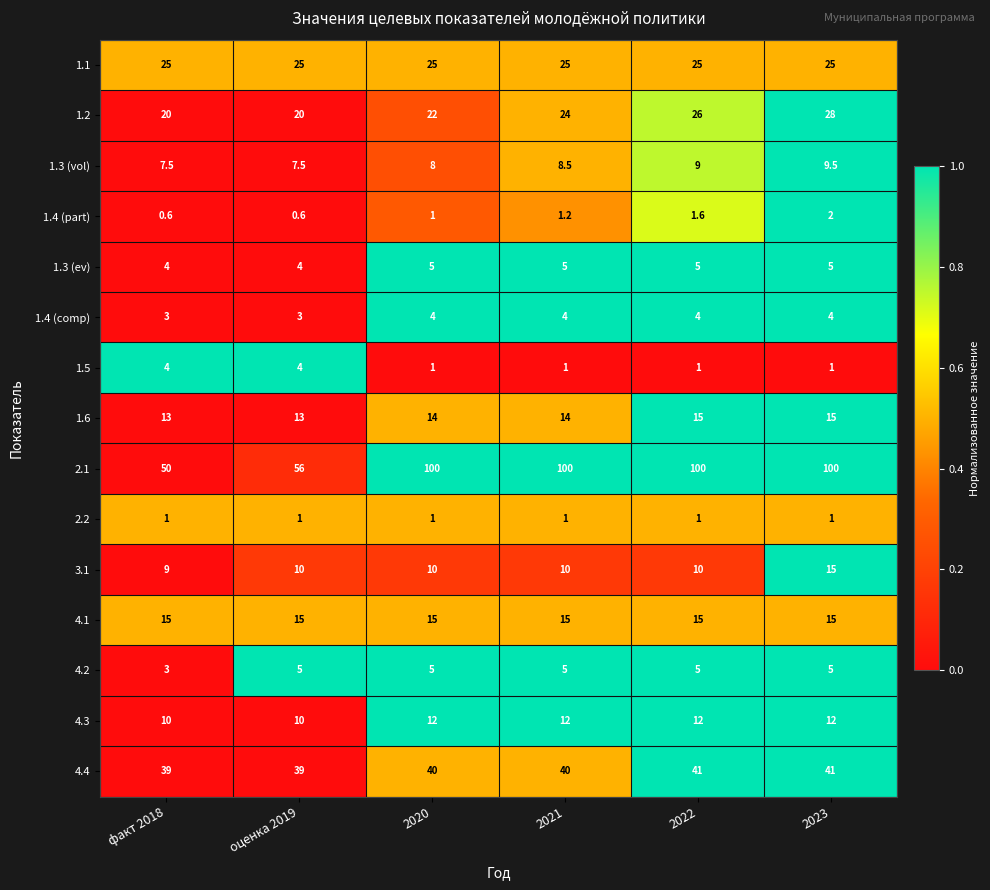

The 1.3 (vol) series shows 9.5 at 2023. True or false?

True